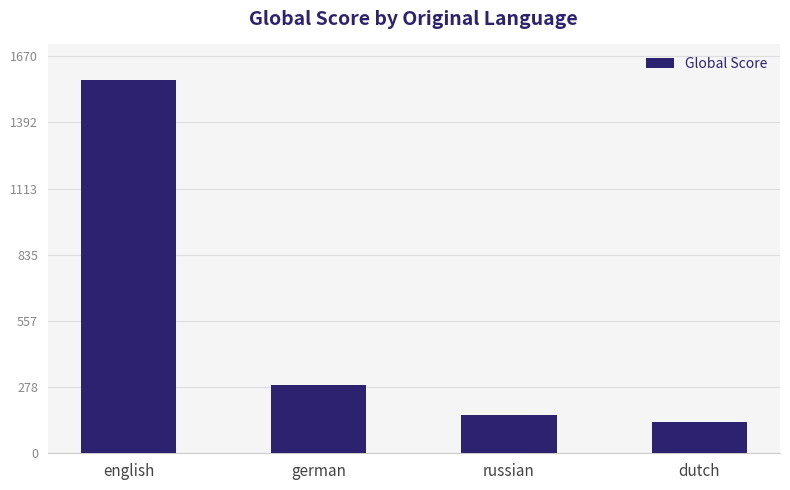

What is the label of the 1st bar from the right?

dutch